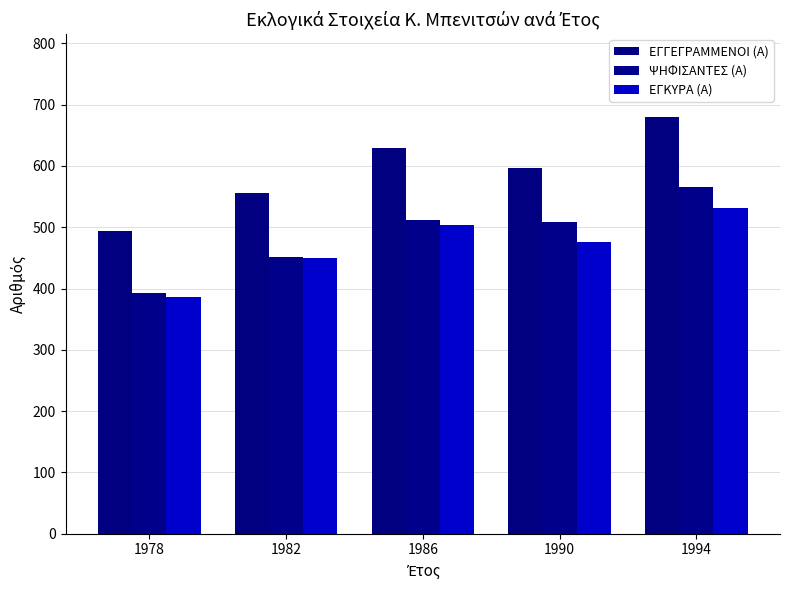

Which series has the largest total across all categories?

ΕΓΓΕΓΡΑΜΜΕΝΟΙ (Α)